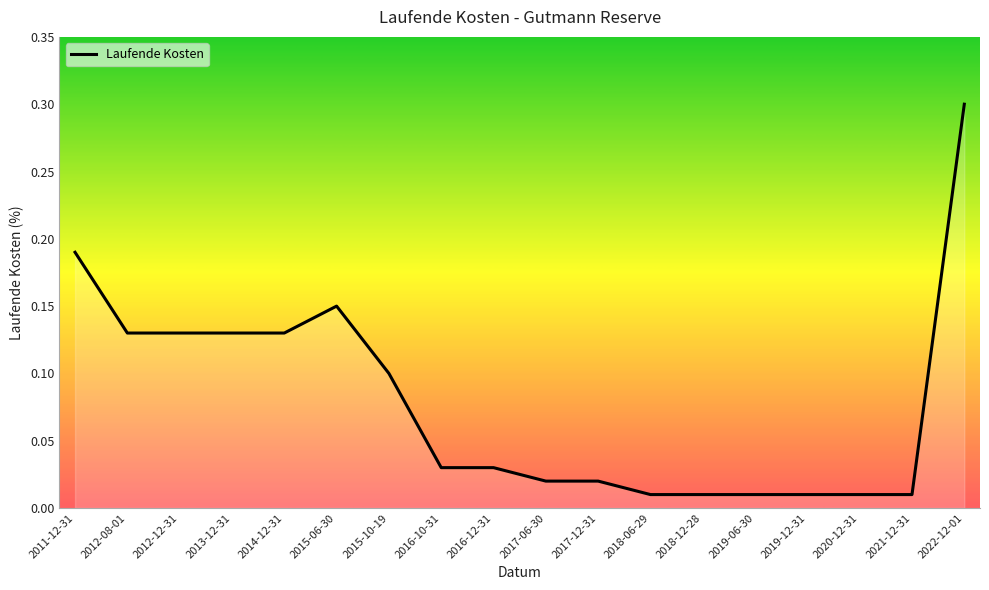

Is it true that the value at 2011-12-31 is 0.3?

False